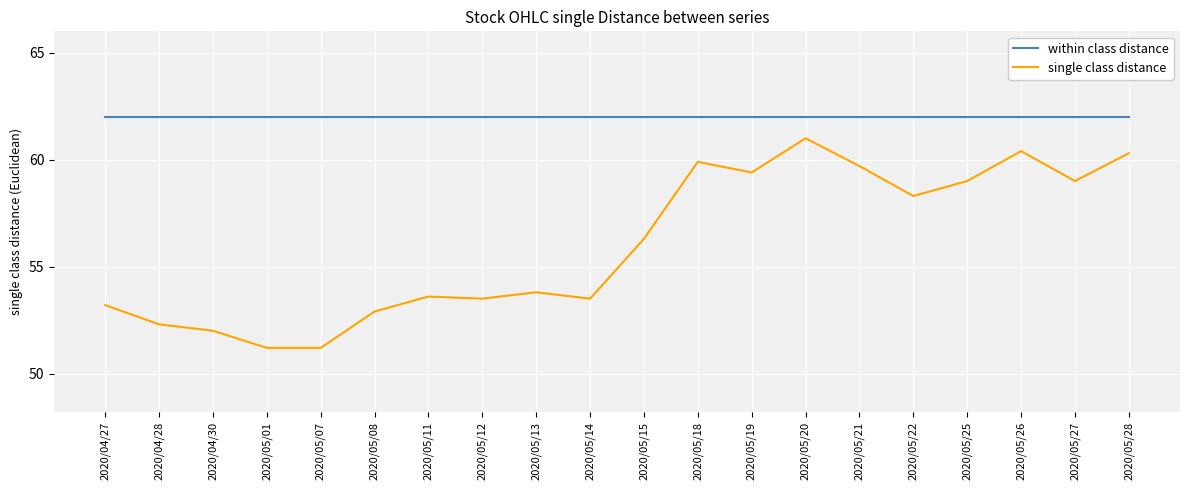

True or false: within class distance and single class distance cross at least once.

False